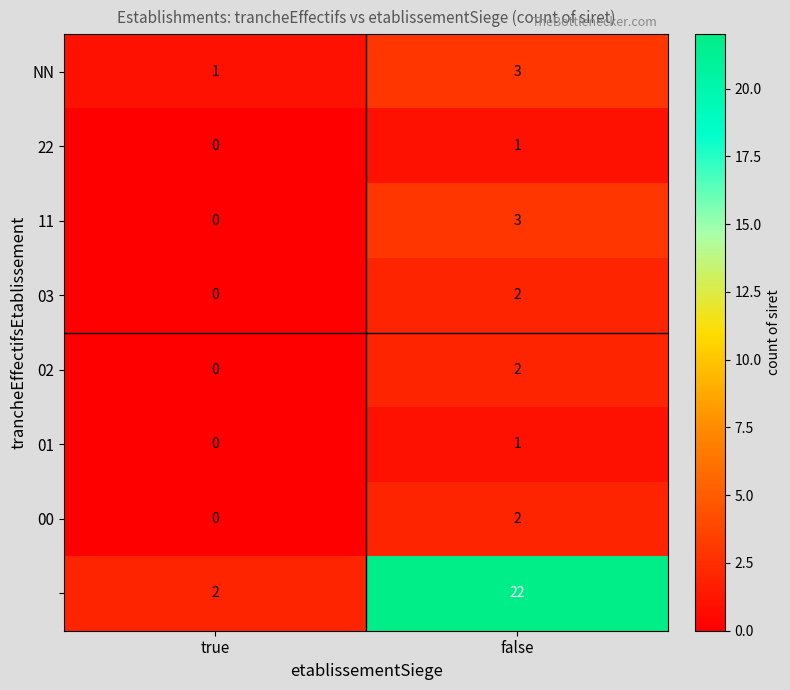

Which label corresponds to the smallest value in the chart?

true